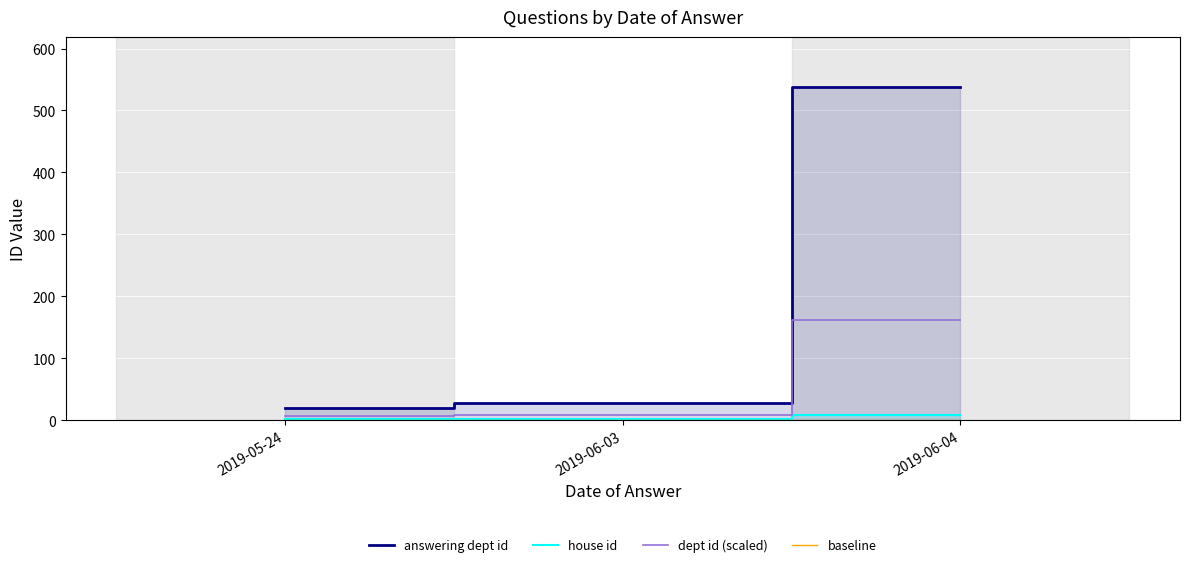

Reading right to left, extract all data points from this chart.

answering dept id: 538.0	27.0	20.0
house id: 9.0	2.0	2.0
dept id (scaled): 161.4	8.1	6.0
baseline: 0.1	0.1	0.1